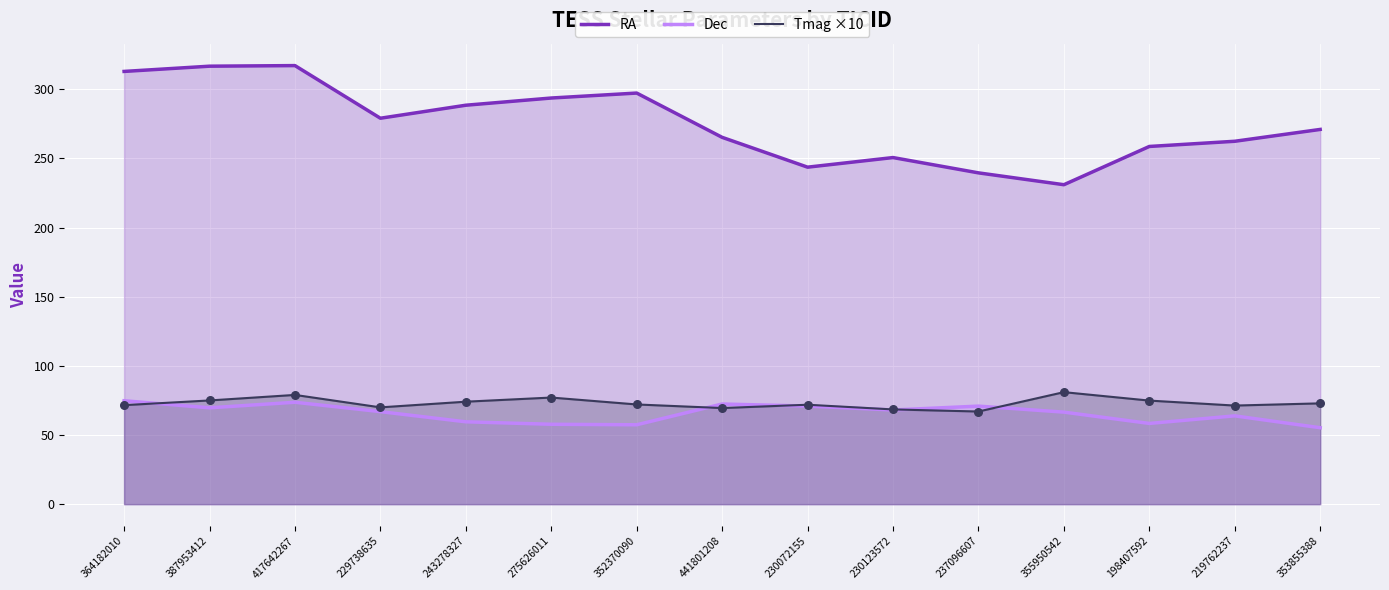

At which category is the sum across all series the highest?

417642267